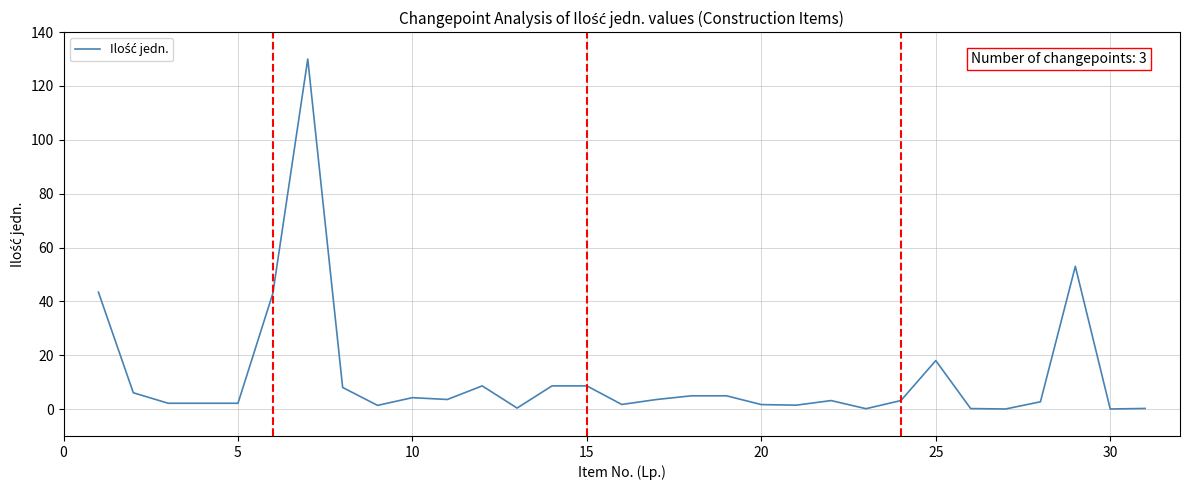

Is this an area chart (filled region under the line)?

No